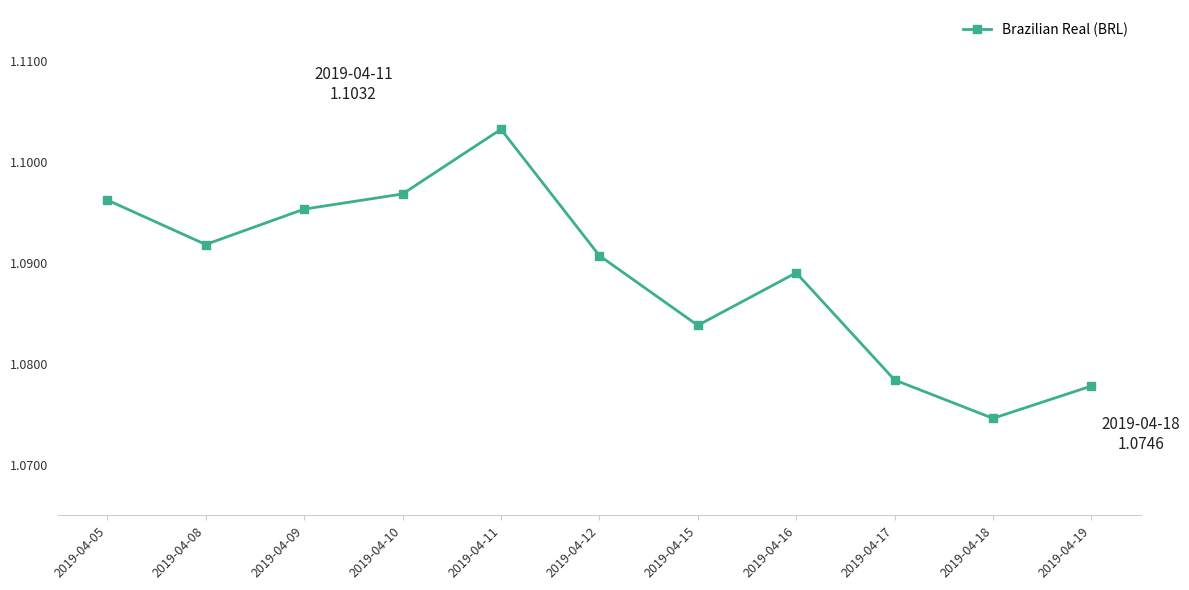

Which label corresponds to the smallest value in the chart?

2019-04-18